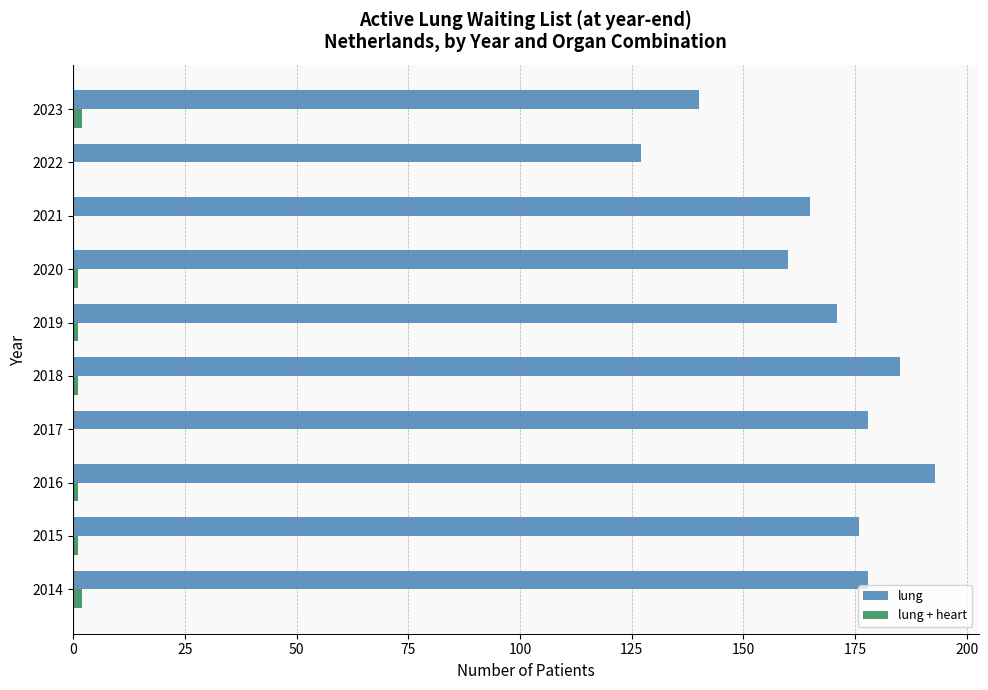

The lung series shows 267 at 2017. True or false?

False